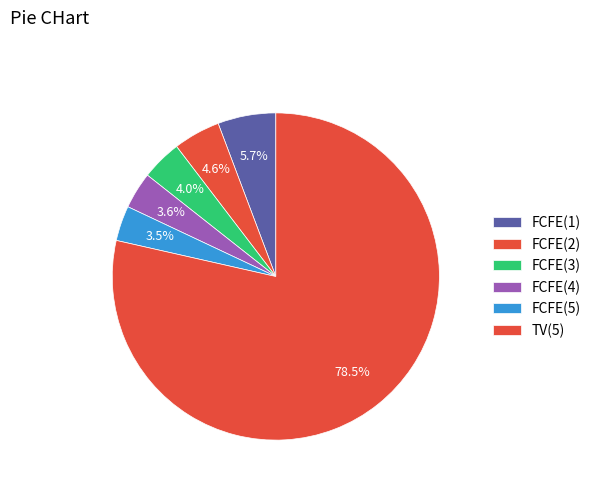

Which slice is the largest?

TV(5)